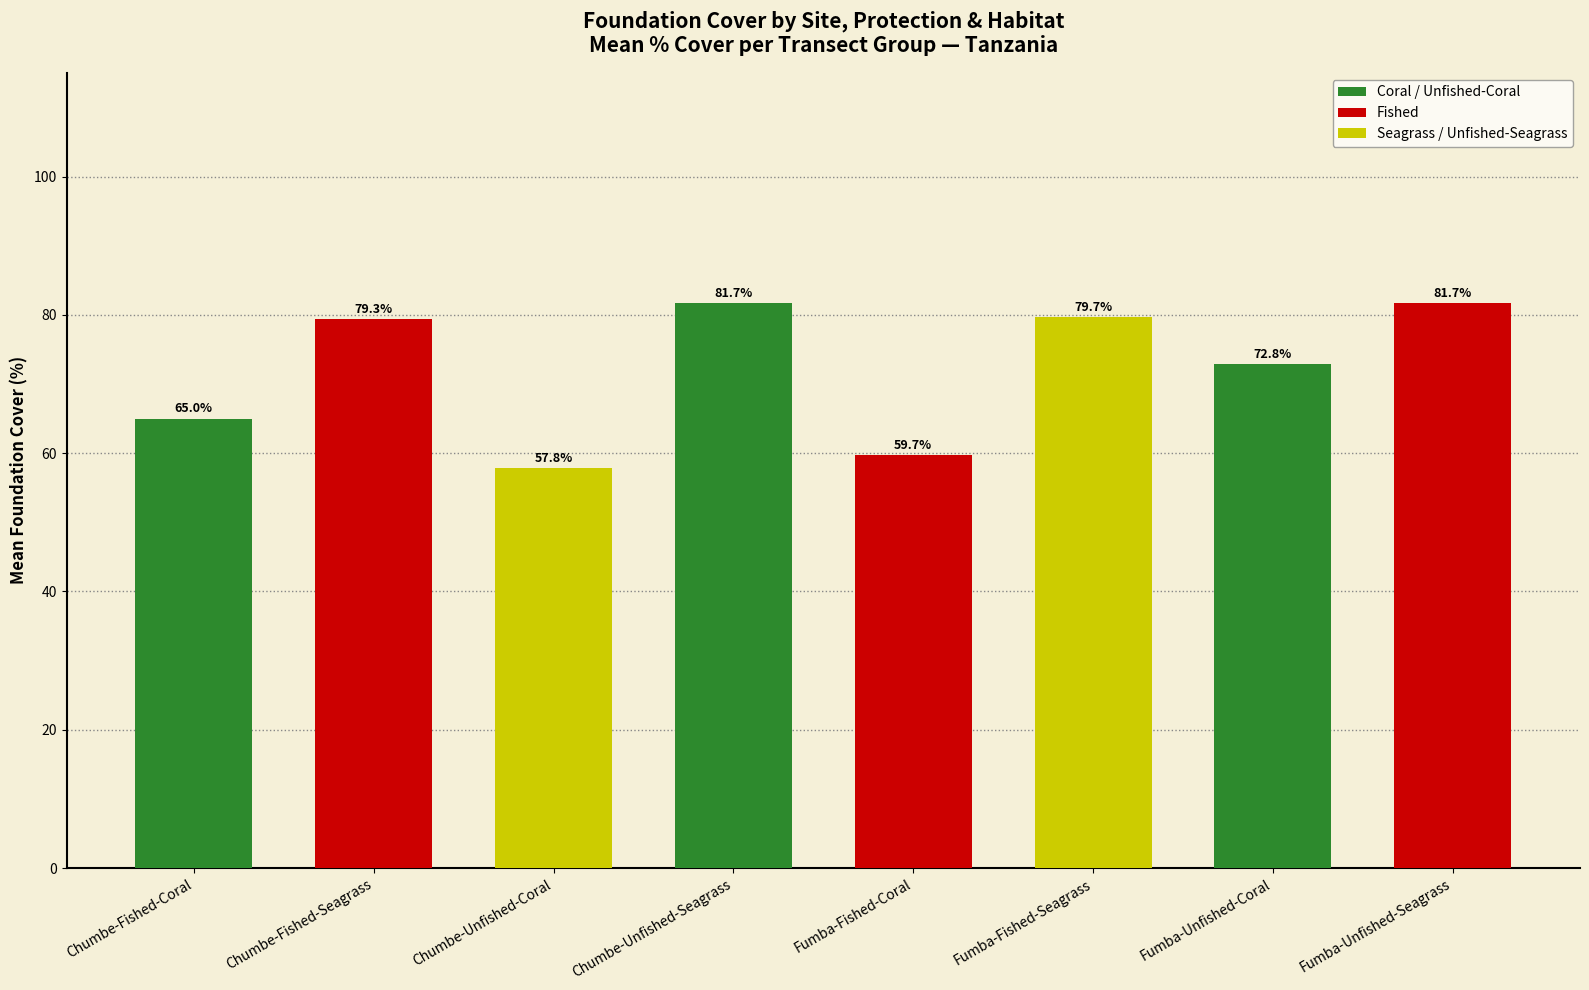

What is the change in value from Fumba-Fished-Coral to Fumba-Unfished-Seagrass?

+22.0